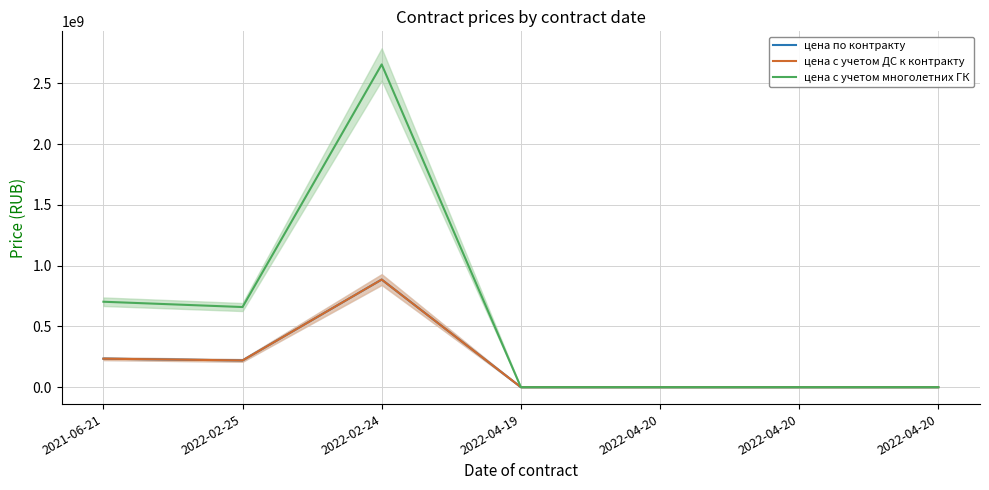

What is the label of the 3rd point from the right?

2022-04-20